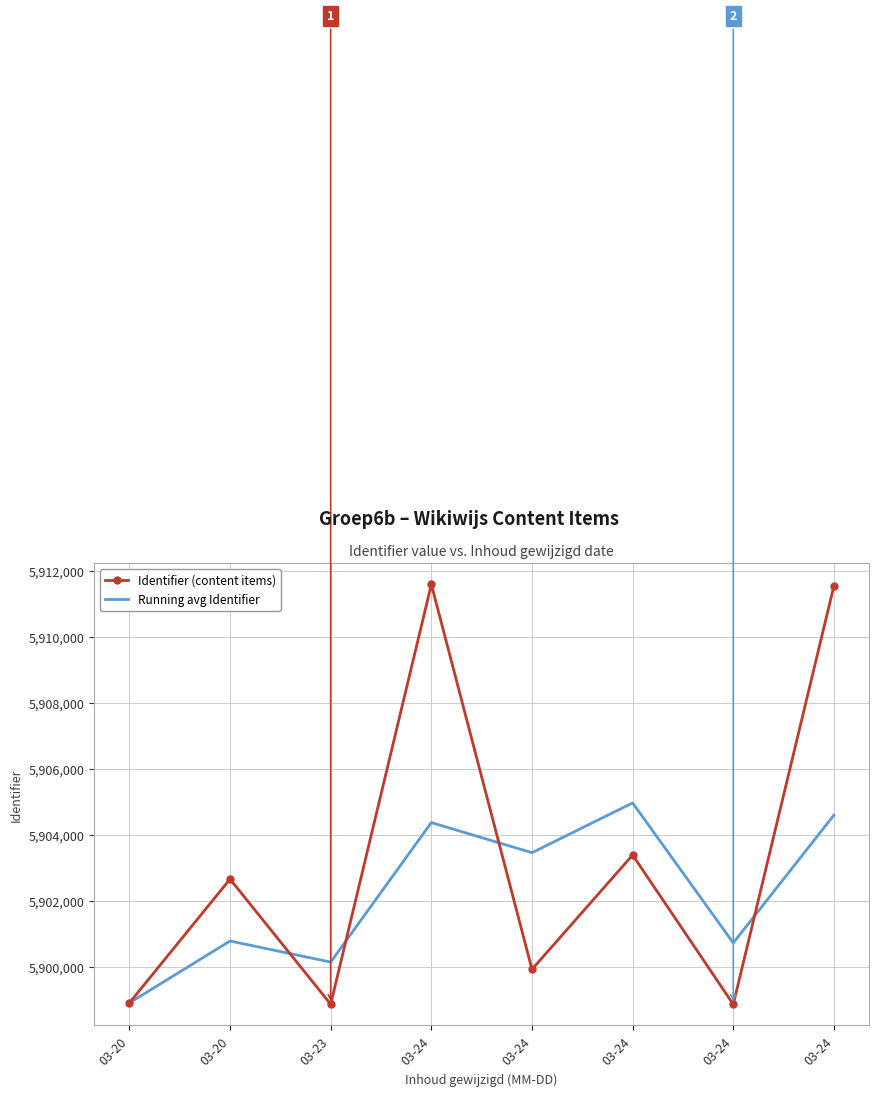

How many categories are shown in the chart?

8